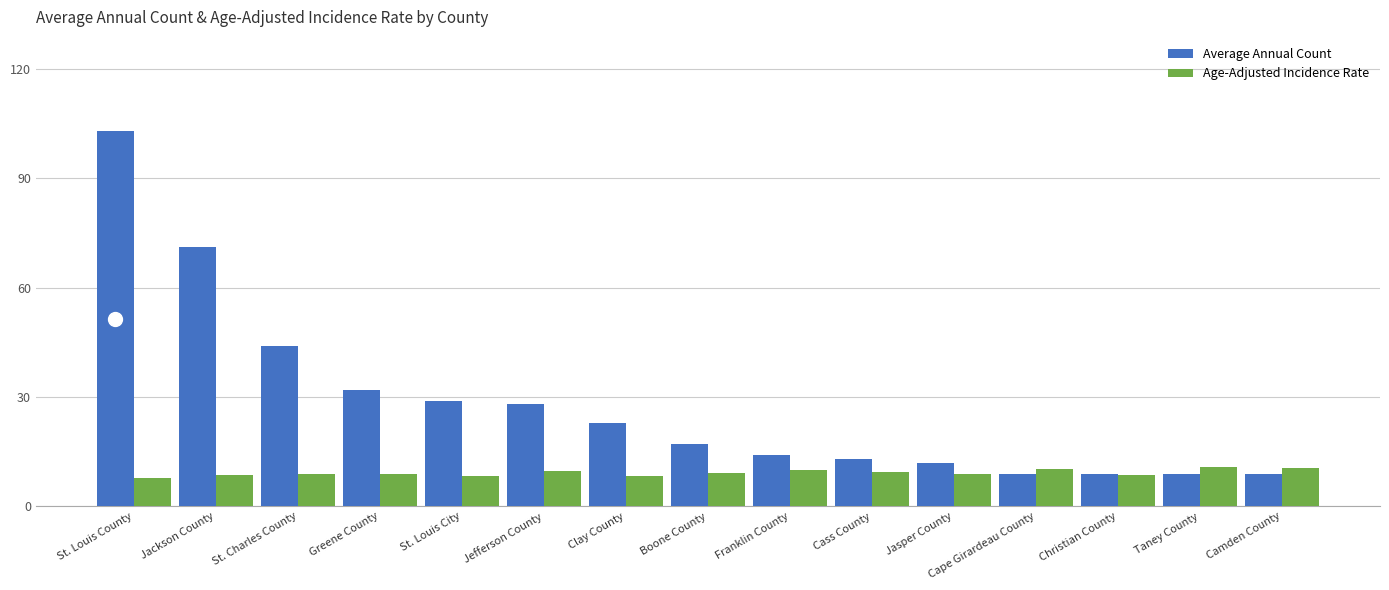

What is the greatest value displayed?

103.0